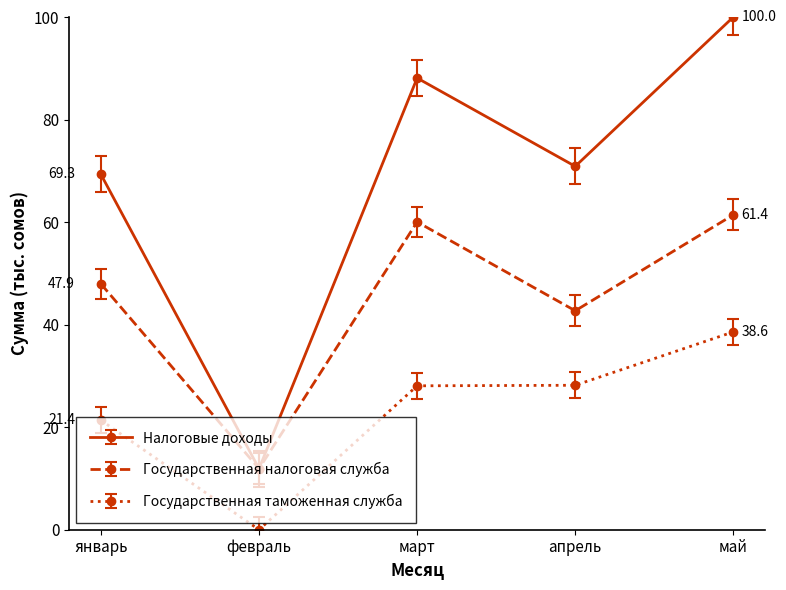

What is the difference between the Государственная налоговая служба values at февраль and январь?

36.0